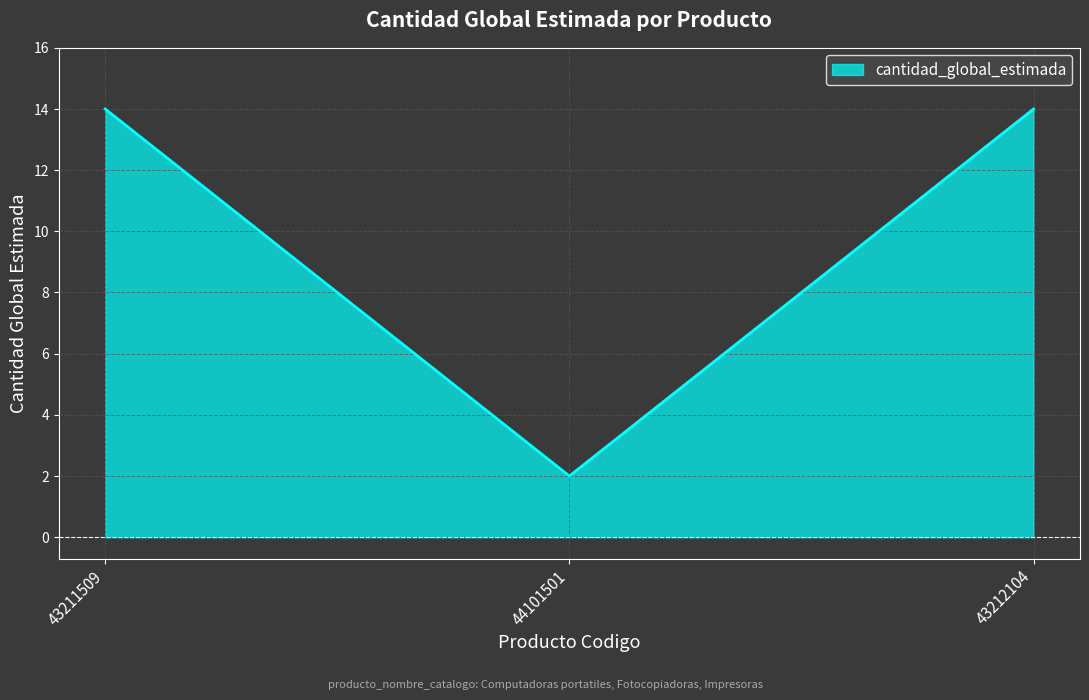

Reading left to right, transcribe all the data shown in this chart.

14	2	14